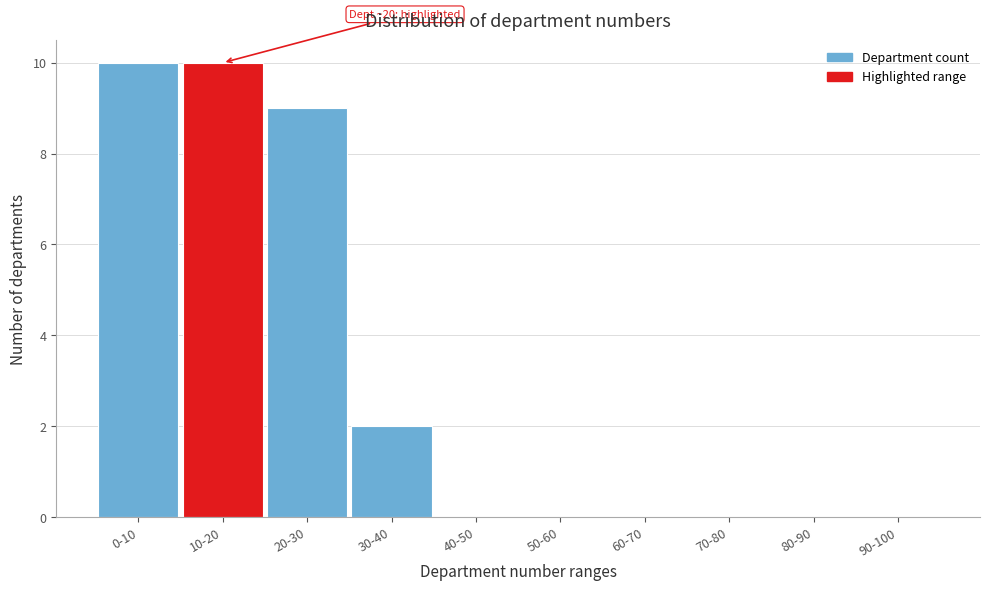

Reading left to right, what are all the values shown in this chart?

0-10=10	10-20=10	20-30=9	30-40=2	40-50=0	50-60=0	60-70=0	70-80=0	80-90=0	90-100=0